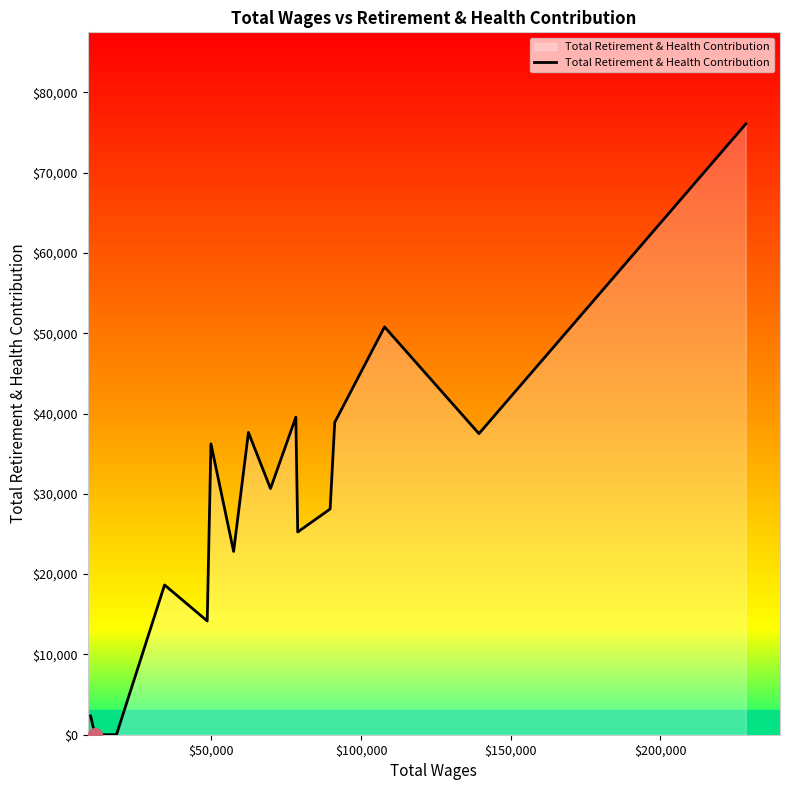

What is the difference between the maximum and minimum values?

76066